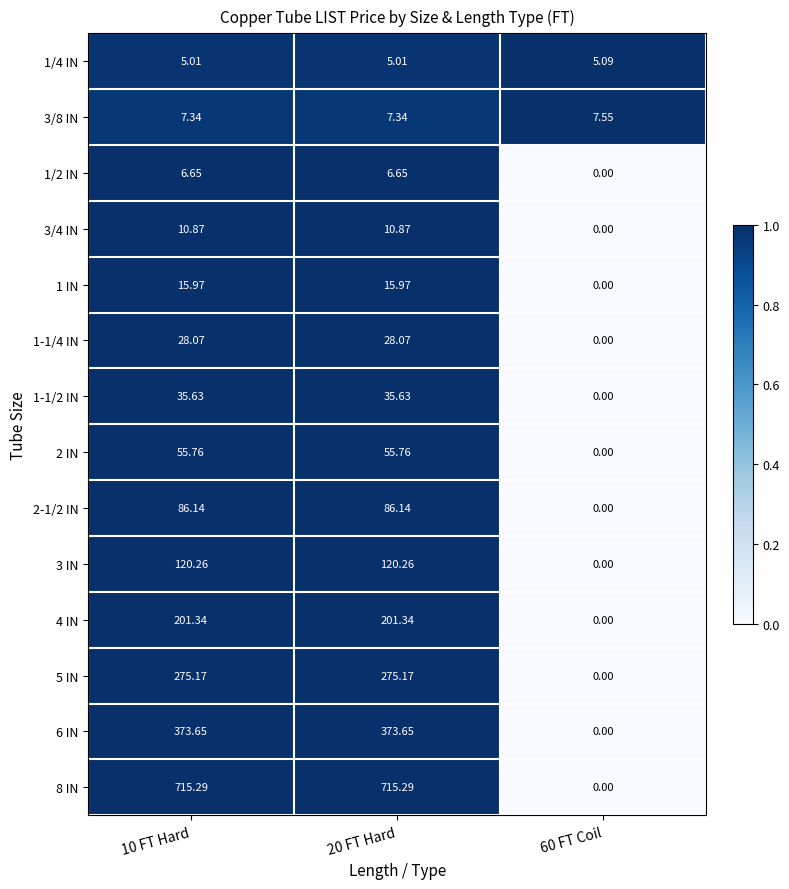

How many data points does each series have?

3